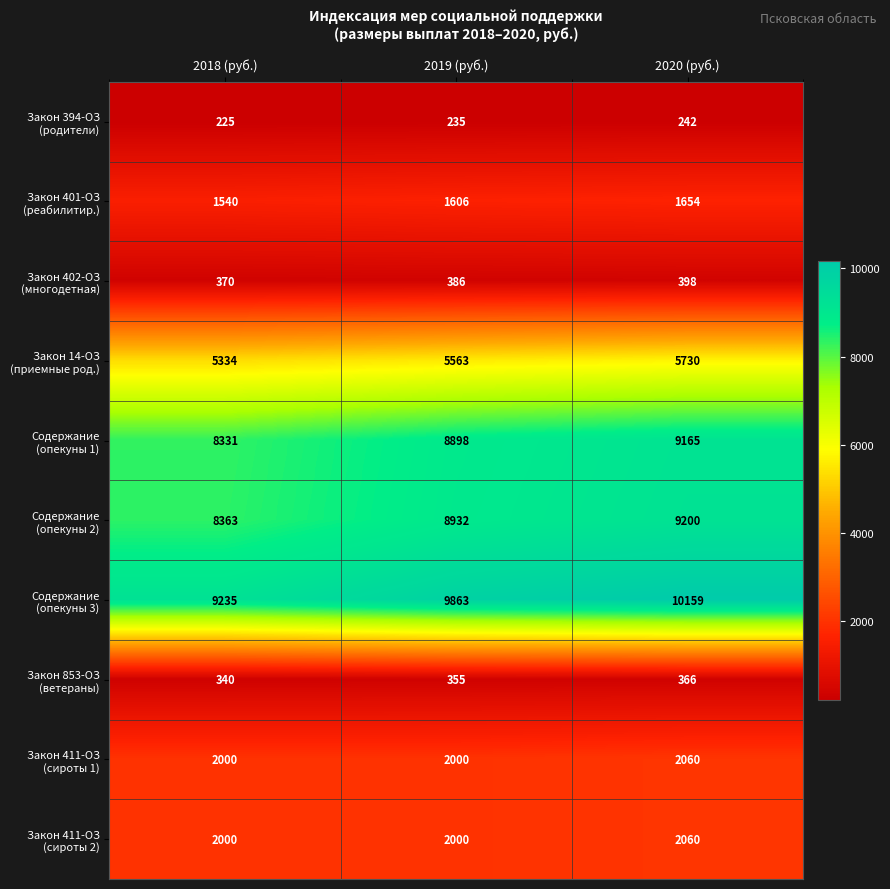

At which category is the sum across all series the highest?

2020 (руб.)